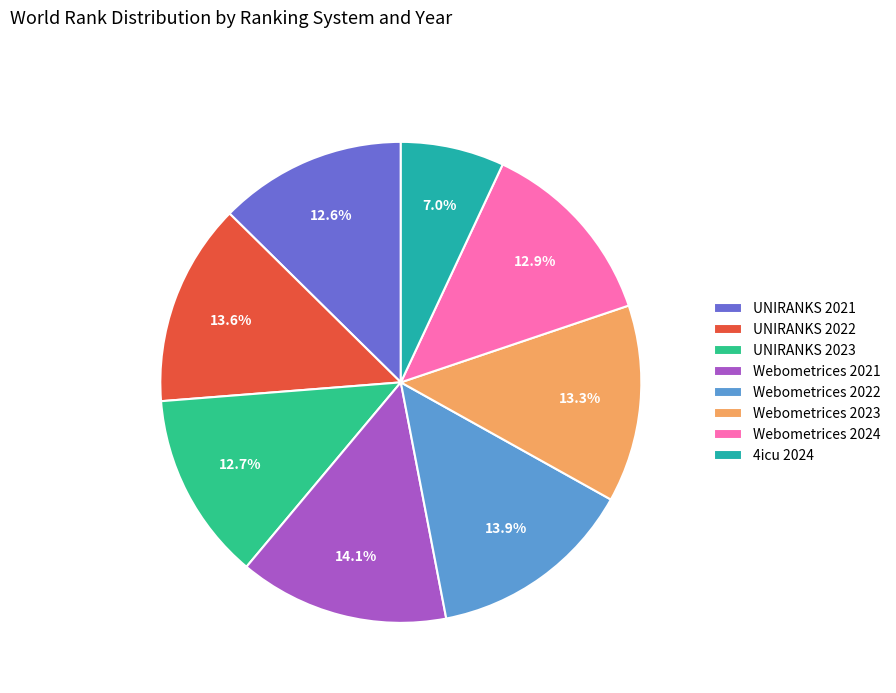

Is the sum of Webometrices 2024 and UNIRANKS 2023 greater than half?

No